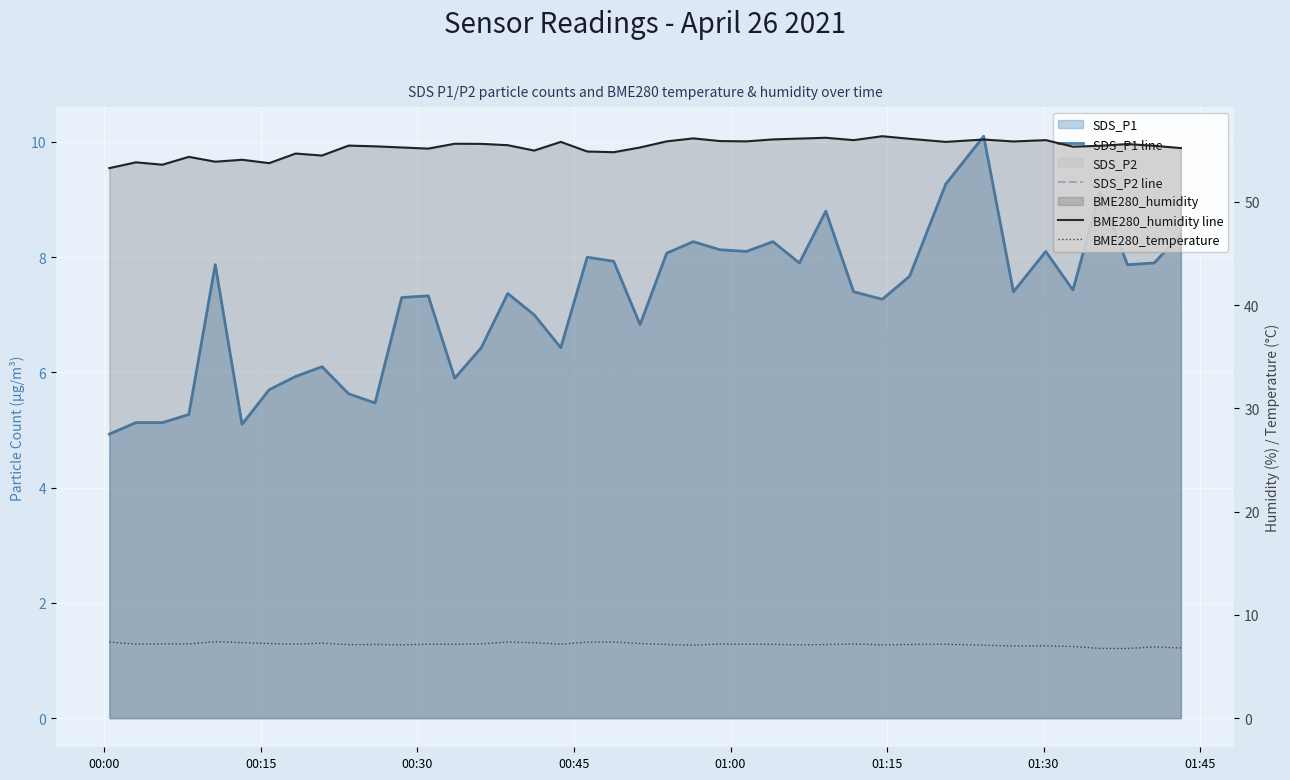

Which category has the highest value in the SDS_P1 line series?

32